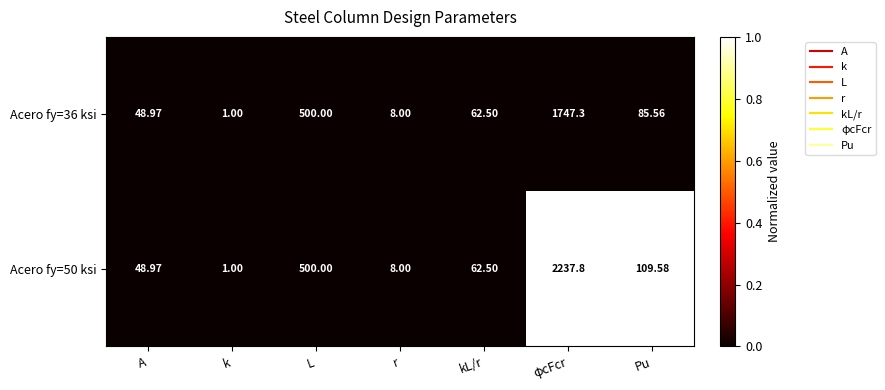

At which category is the sum across all series the highest?

φcFcr